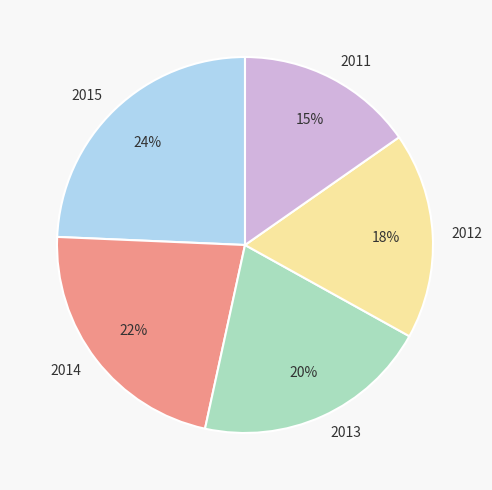

Which has a higher value, 2014 or 2012?

2014